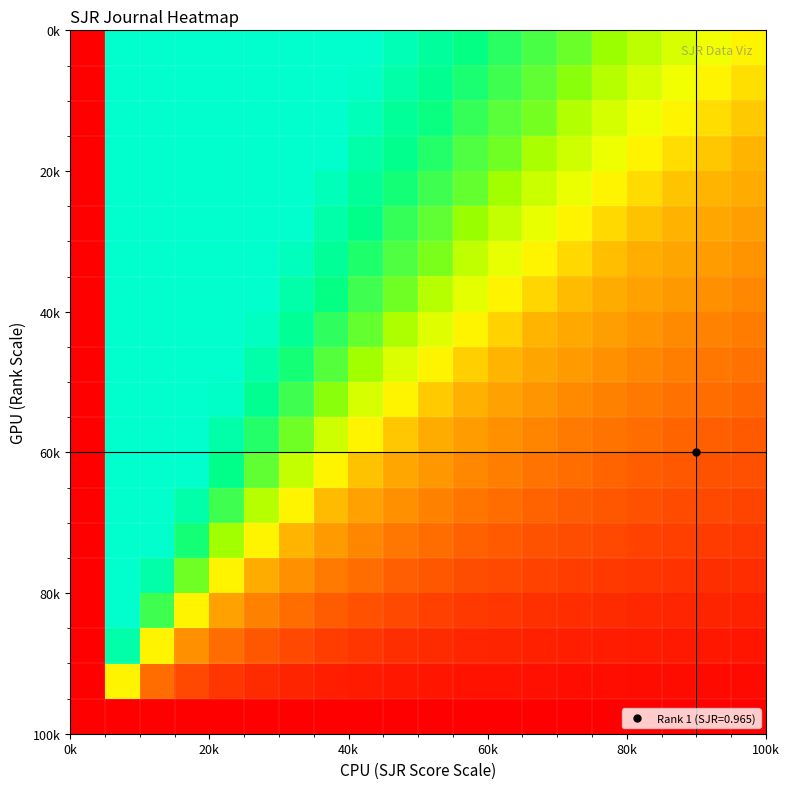

How many distinct data groups are displayed?

20